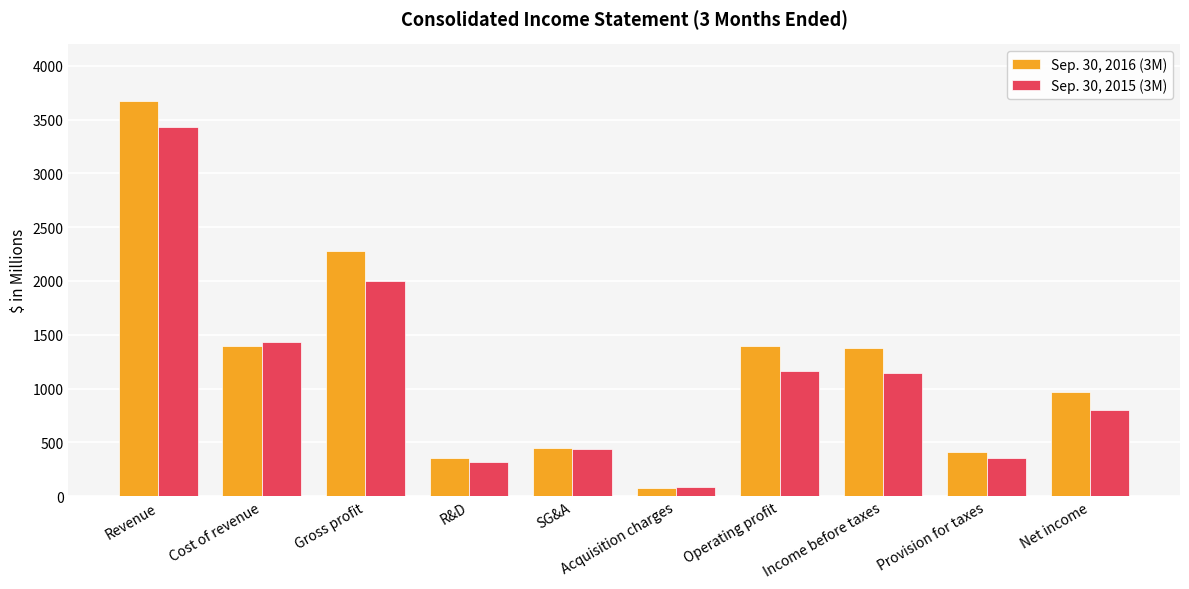

Where does the Sep. 30, 2015 (3M) series first go above 1148?

Revenue